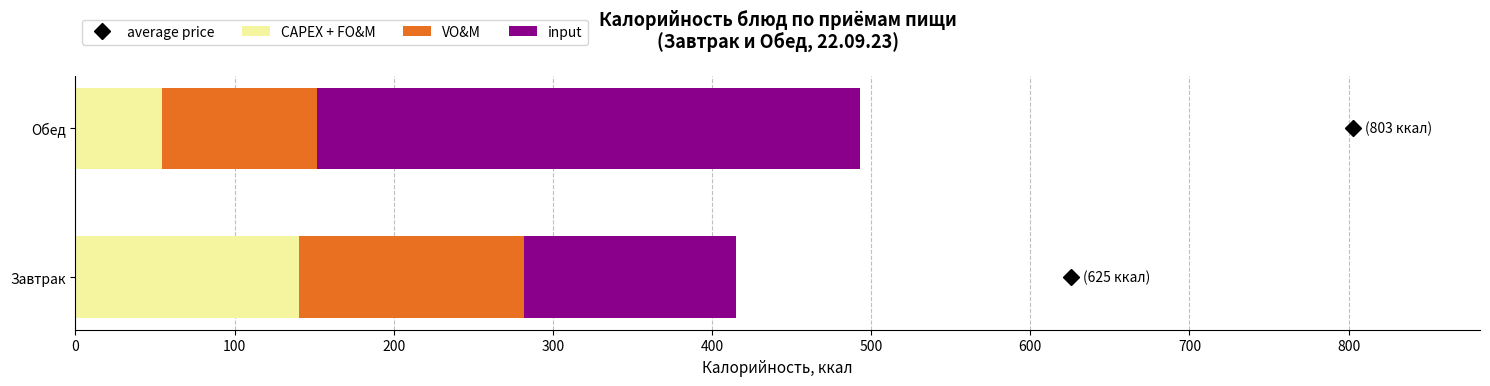

What is the approximate value of CAPEX + FO&M at Завтрак?

140.3